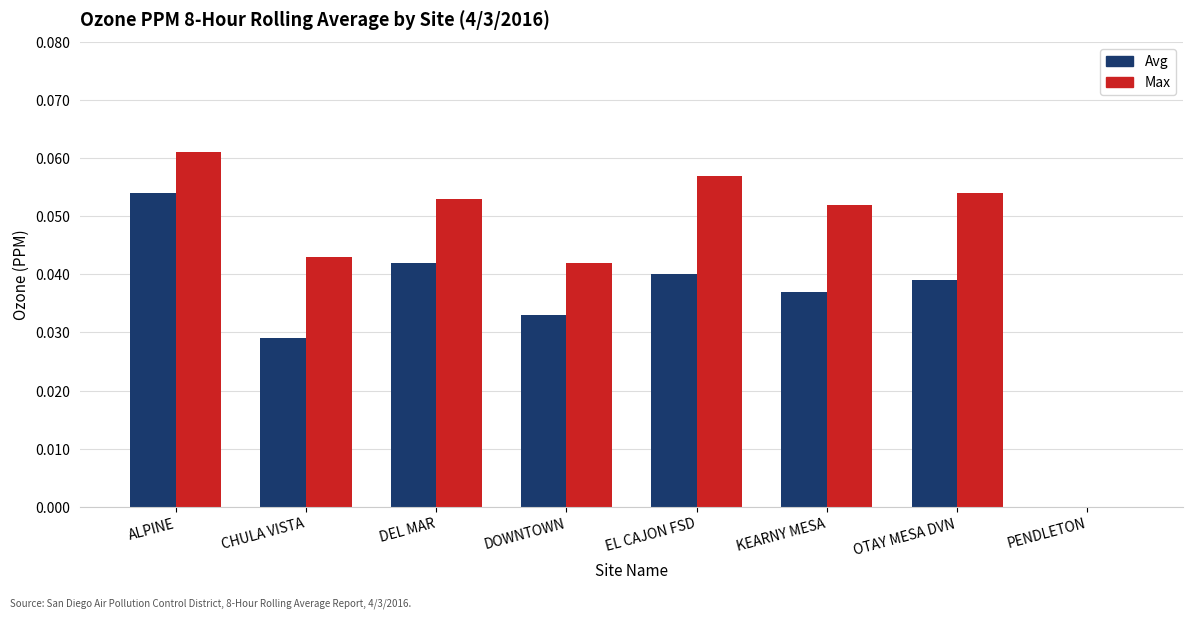

What are all the series names shown in the legend?

Avg, Max